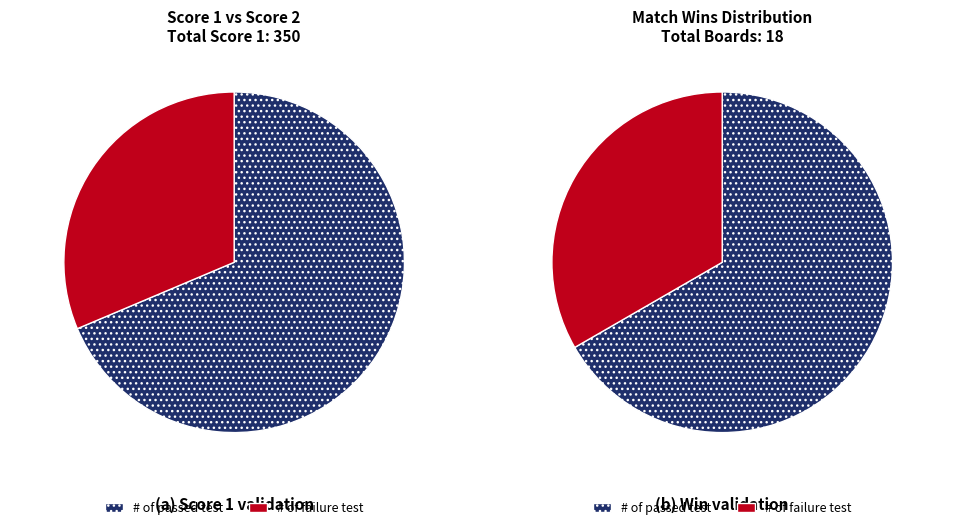

Which series has the widest spread of values?

# of failure test